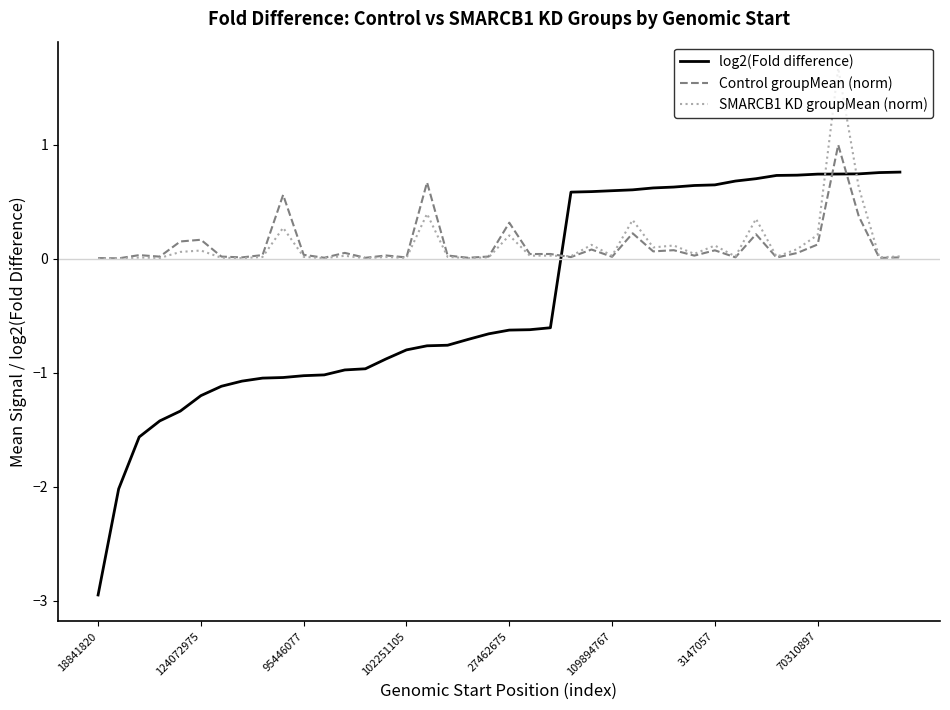

What is the highest value of the SMARCB1 KD groupMean (norm) series?

1.7